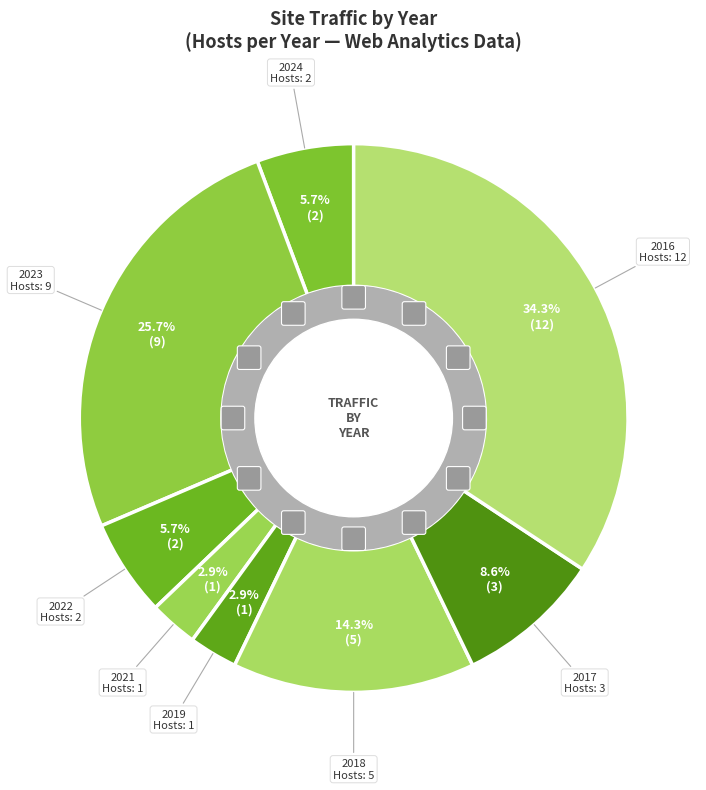

Is the sum of 2021 and 2018 greater than half?

No